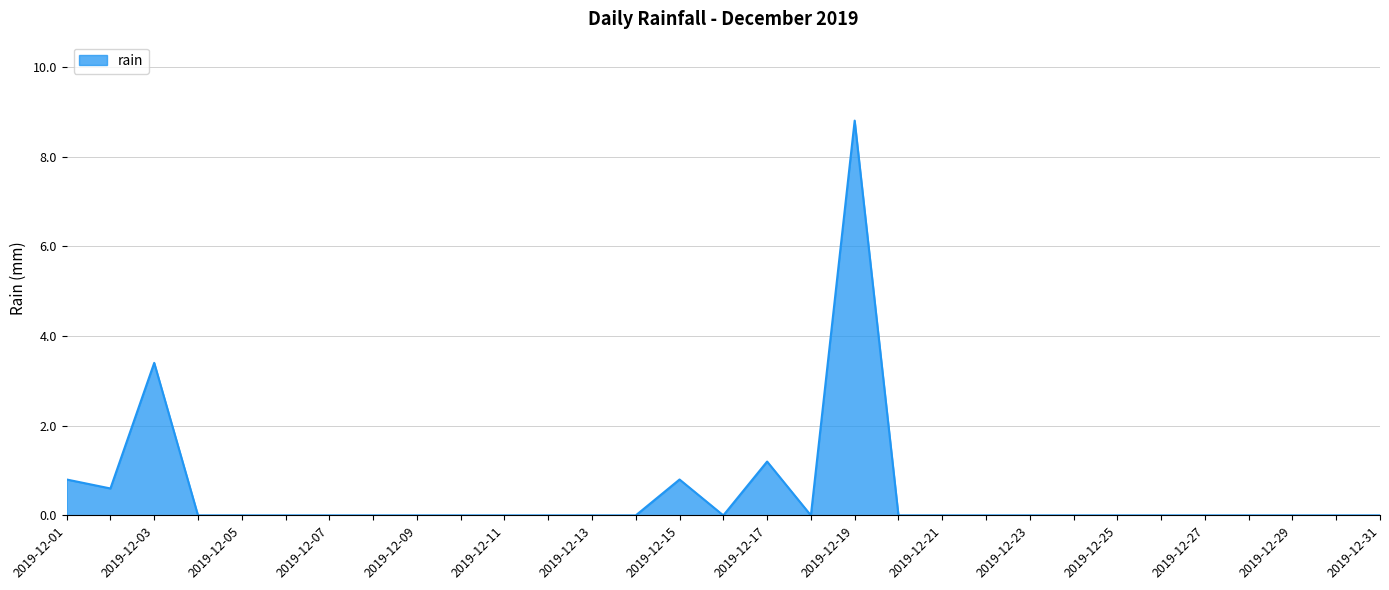

What is the greatest value displayed?

8.8